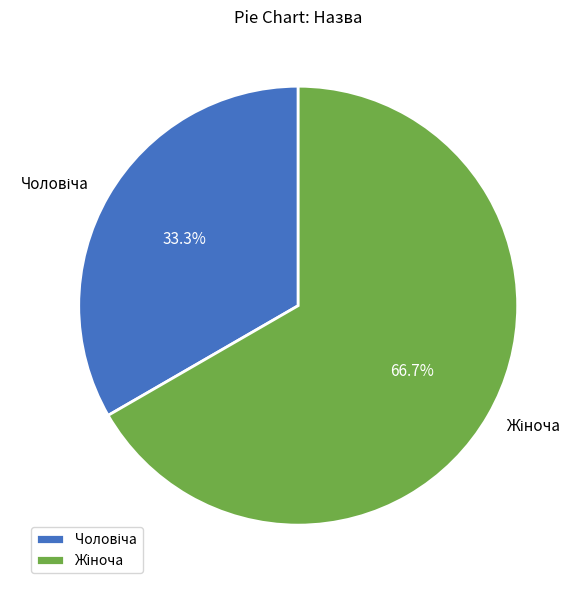

Is there any slice that represents more than half of the pie?

Yes